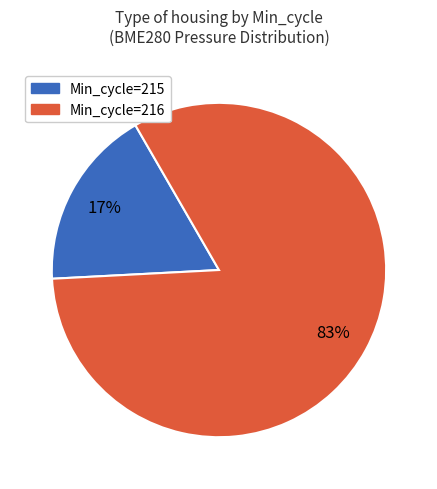

Which has a higher value, Min_cycle=216 or Min_cycle=215?

Min_cycle=216